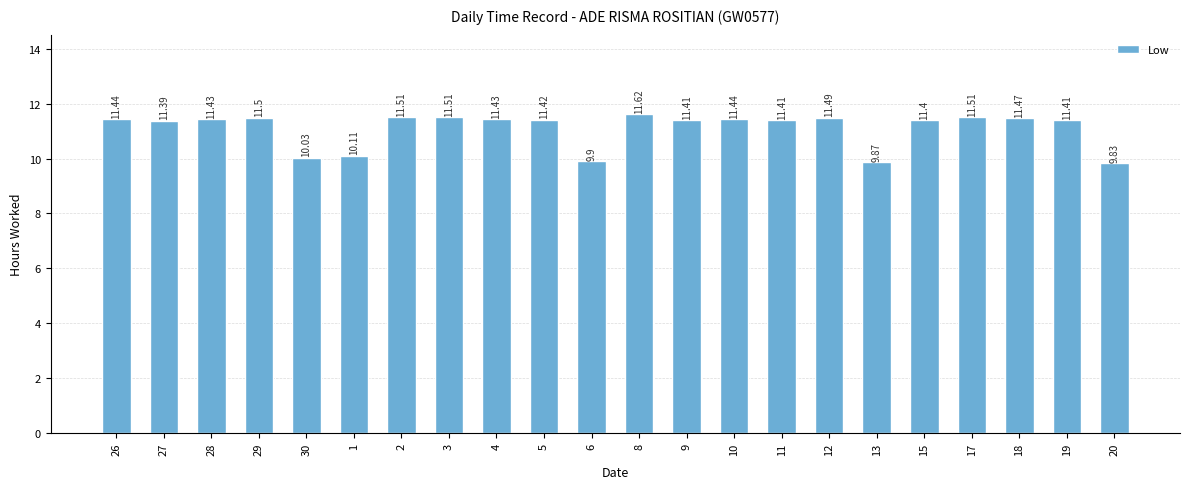

How many values are below 11?

5